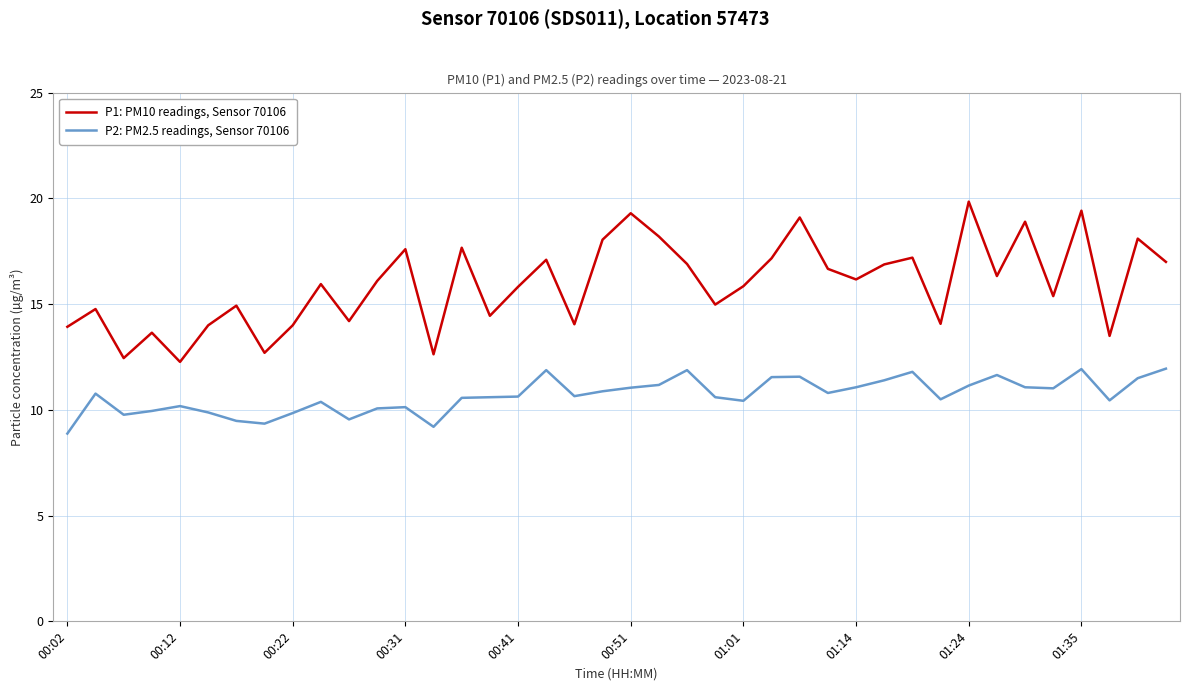

What is the difference between the second highest and second lowest values in the P2: PM2.5 readings, Sensor 70106 series?

2.7